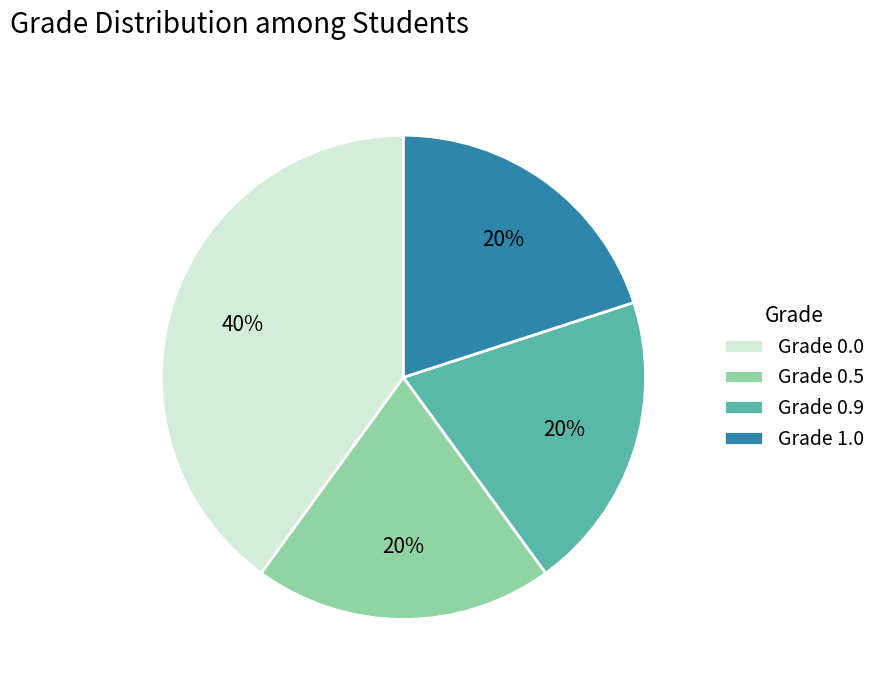

What is the largest slice in the pie chart?

Grade 0.0